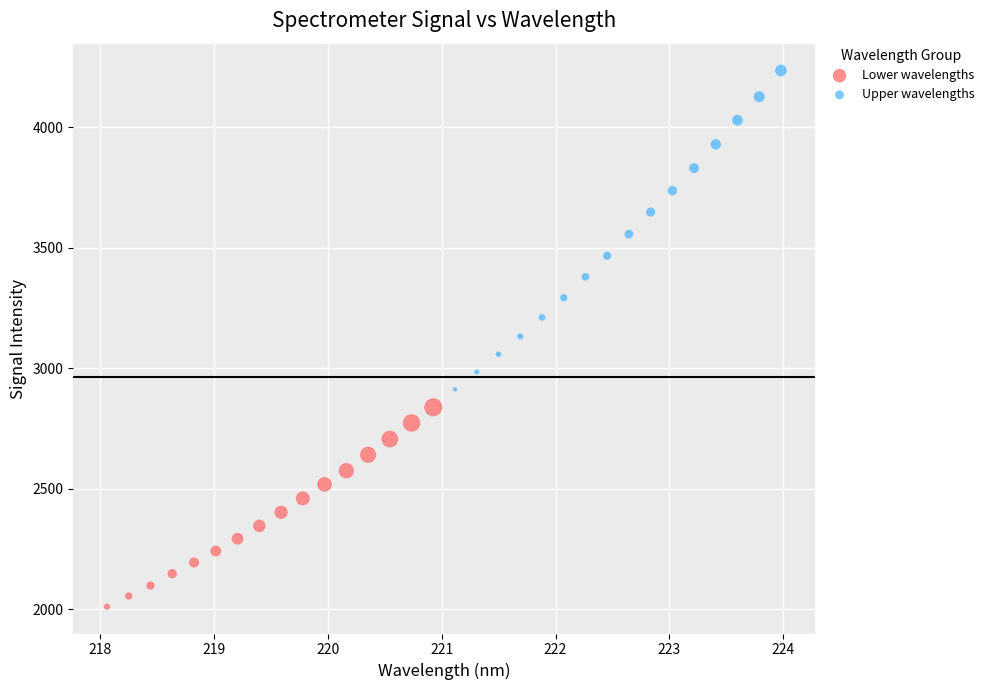

Which series contains the highest Y value?

Upper wavelengths